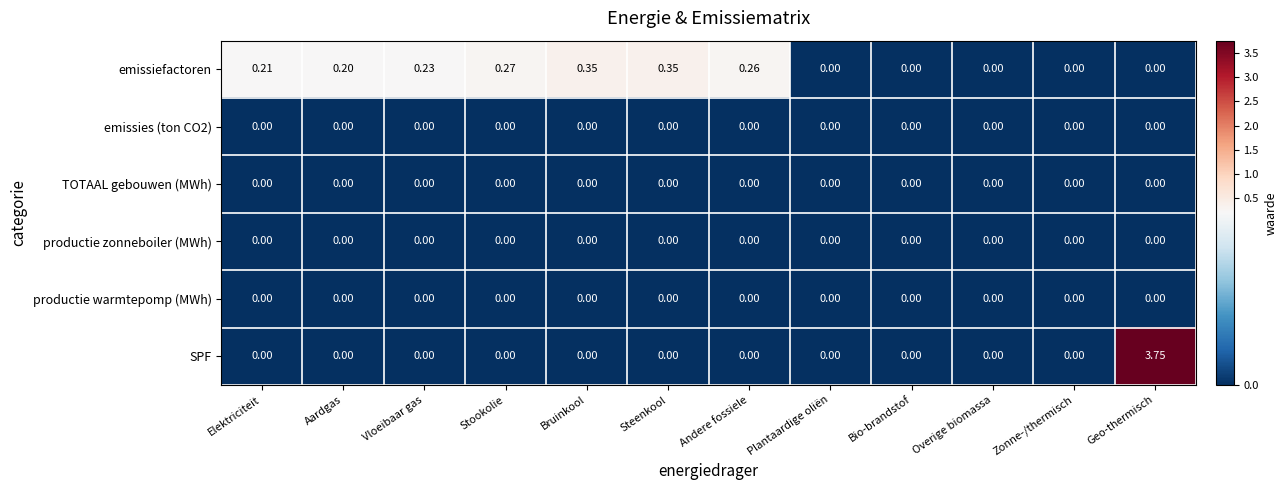

Count the number of categories in the chart.

12